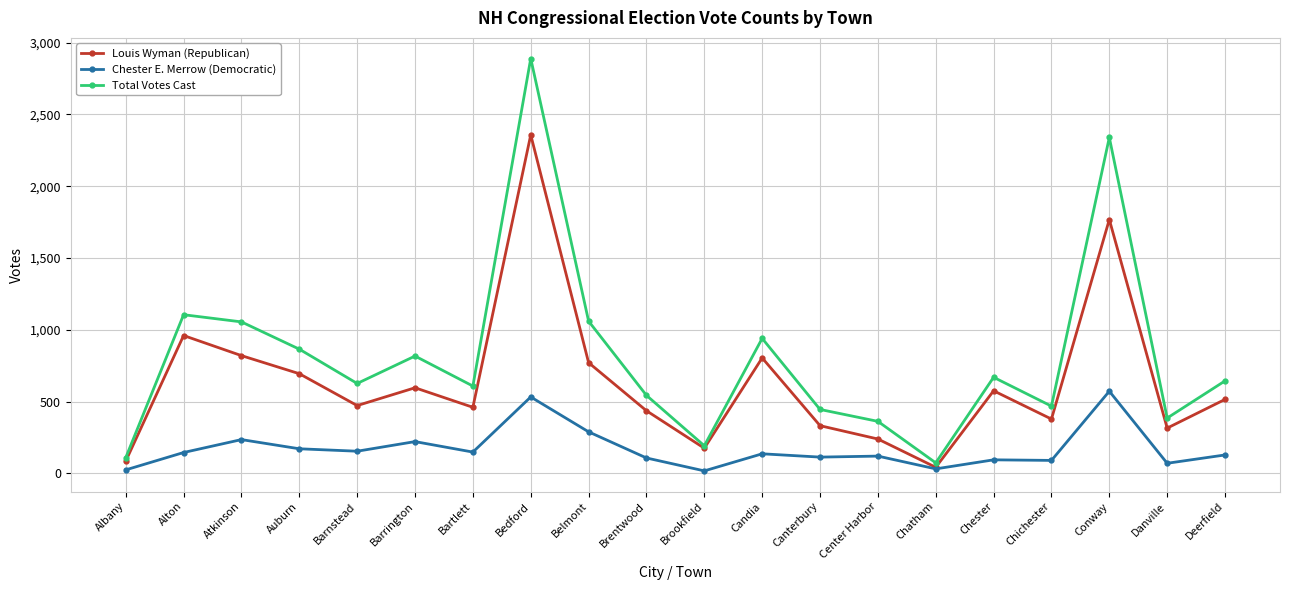

What is the spread (max minus min) of values at Brentwood?

436